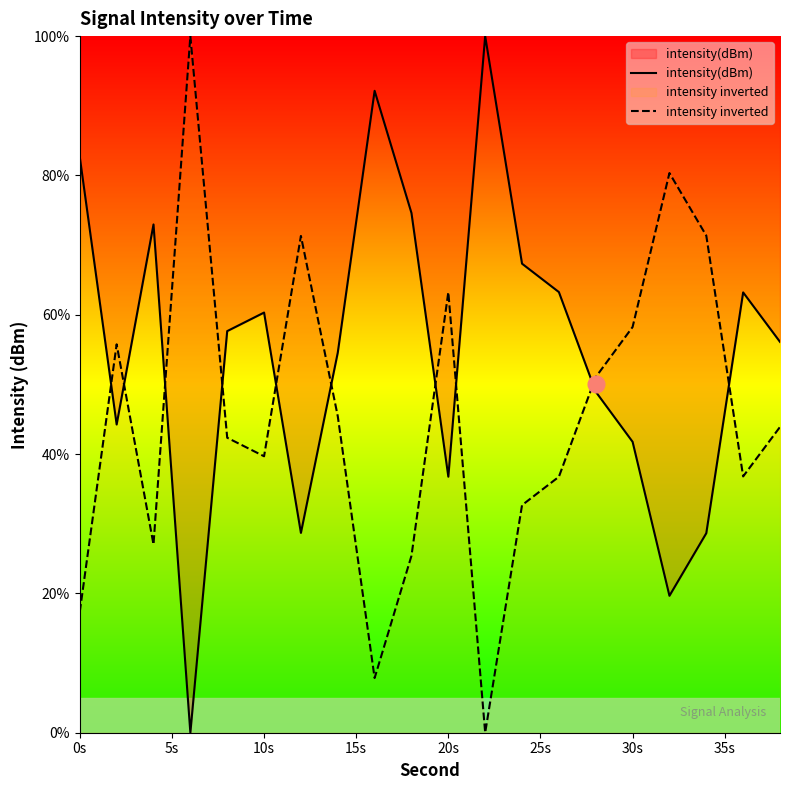

At how many categories does at least one series exceed 40?

20